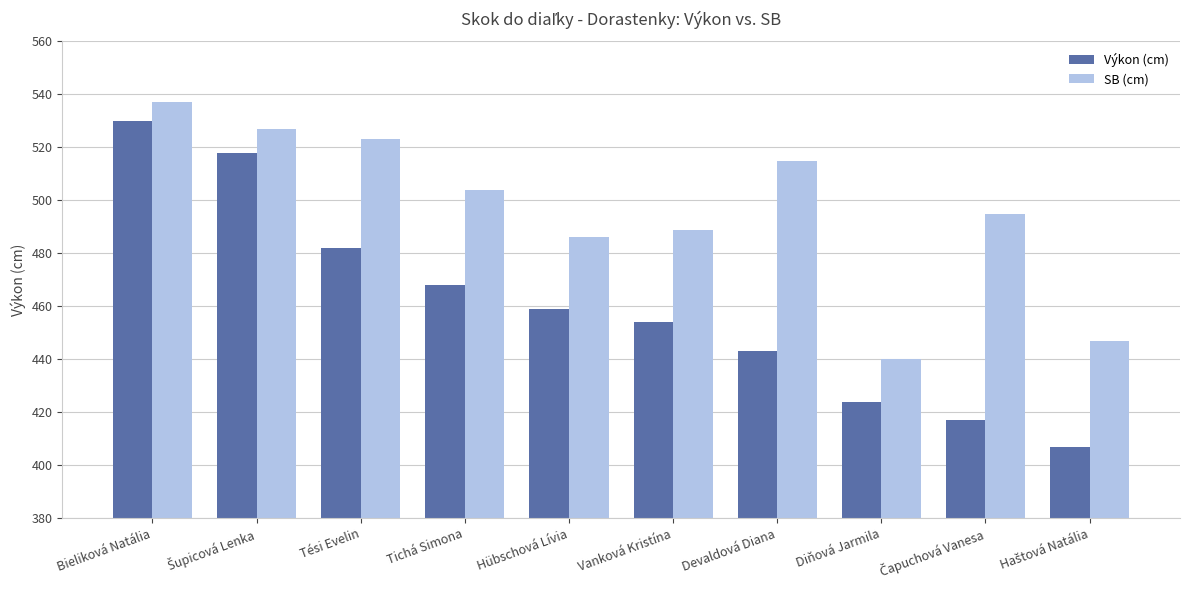

What is the value of the Výkon (cm) bar at the 3rd from the left?

482